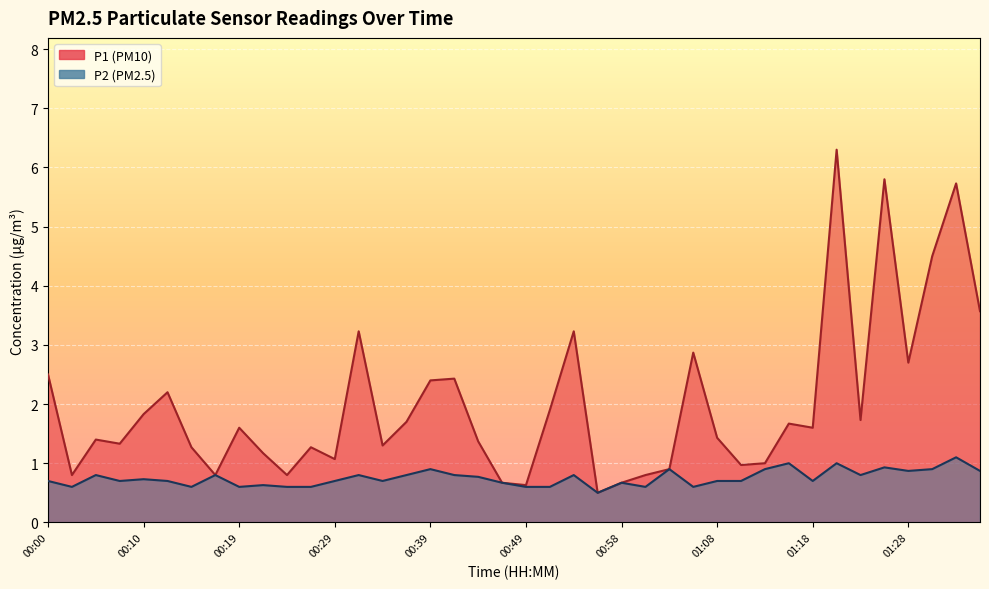

Which series has the largest total across all categories?

P1